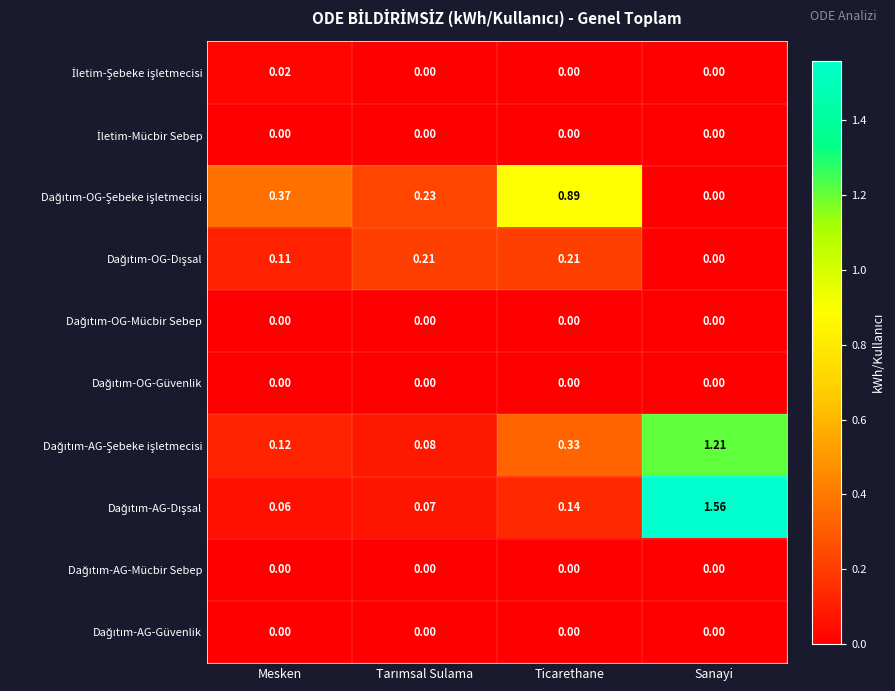

Which label corresponds to the largest value in the chart?

Sanayi